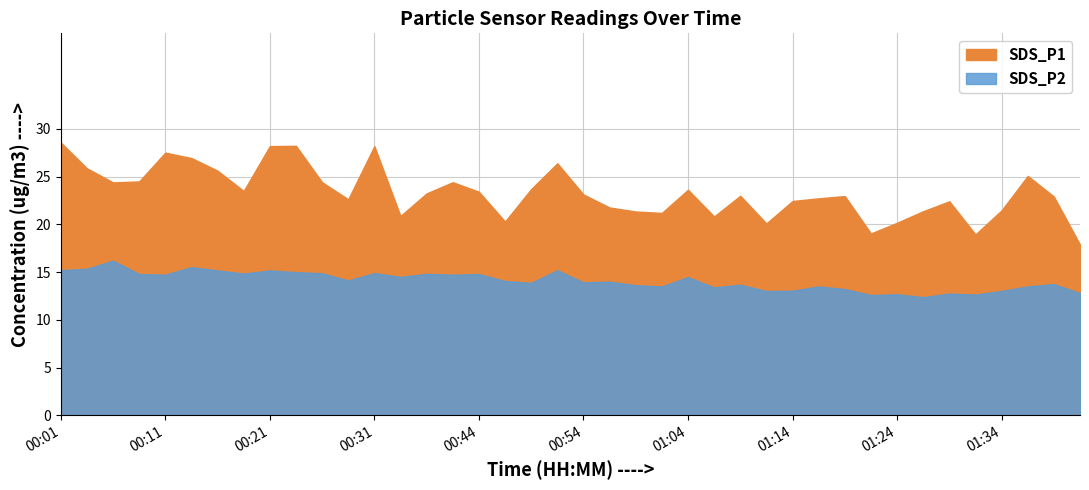

What is the spread (max minus min) of values at 01:27?

9.0